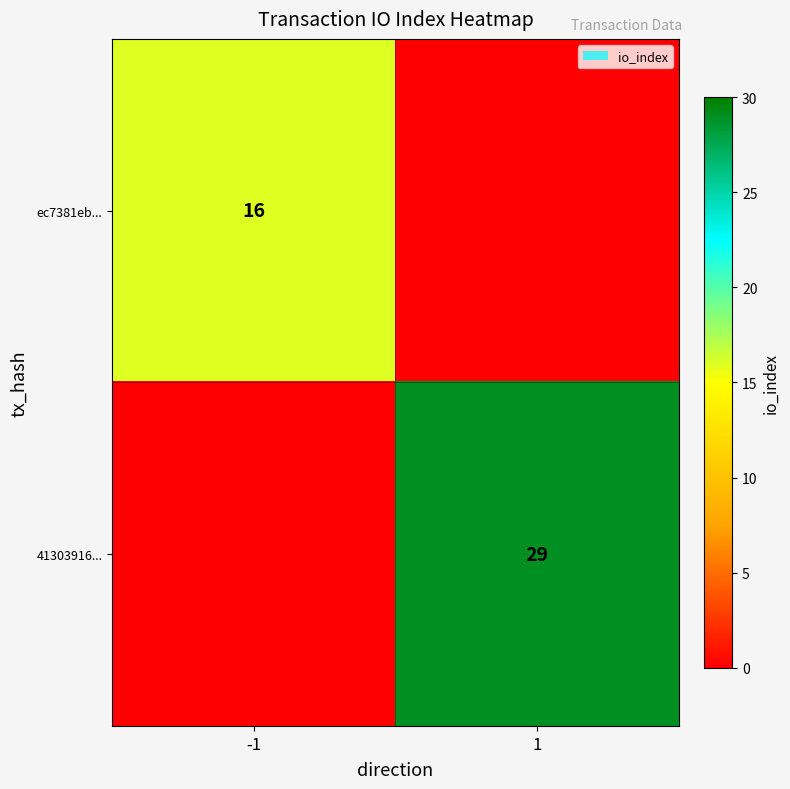

The value of 41303916... at 1 is 38. True or false?

False